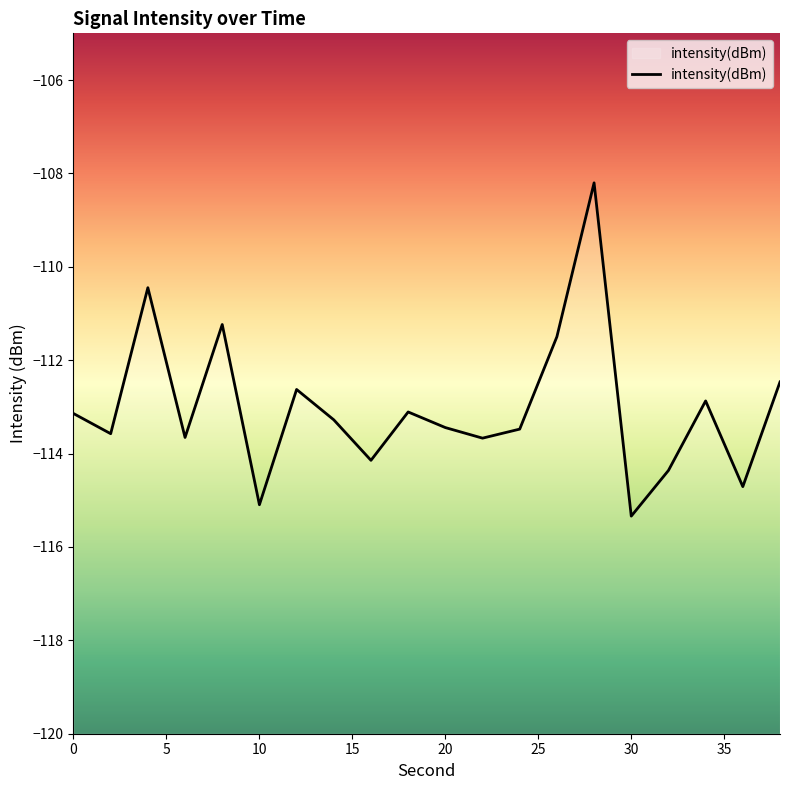

The value at 30 is -165.5. True or false?

False